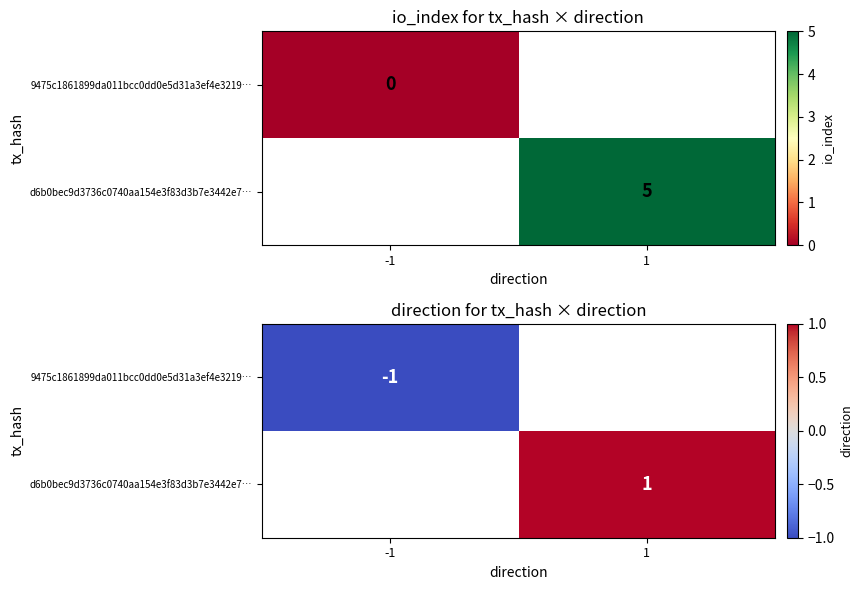

Between -1 and 1, which is larger?

1